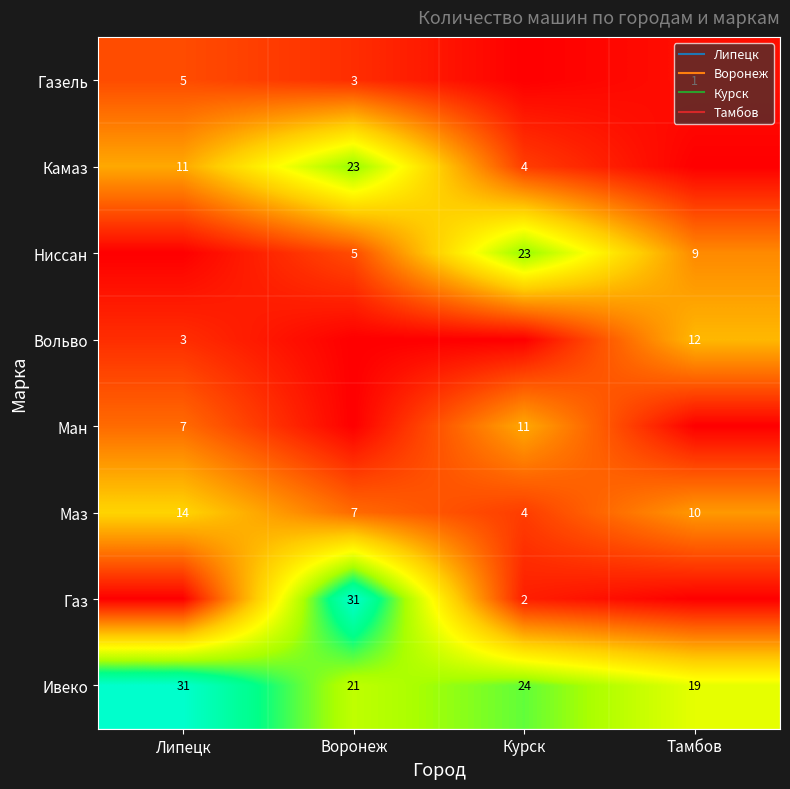

Rank the series by their maximum value, from lowest to highest.

Газель, Ман, Вольво, Маз, Камаз, Ниссан, Газ, Ивеко